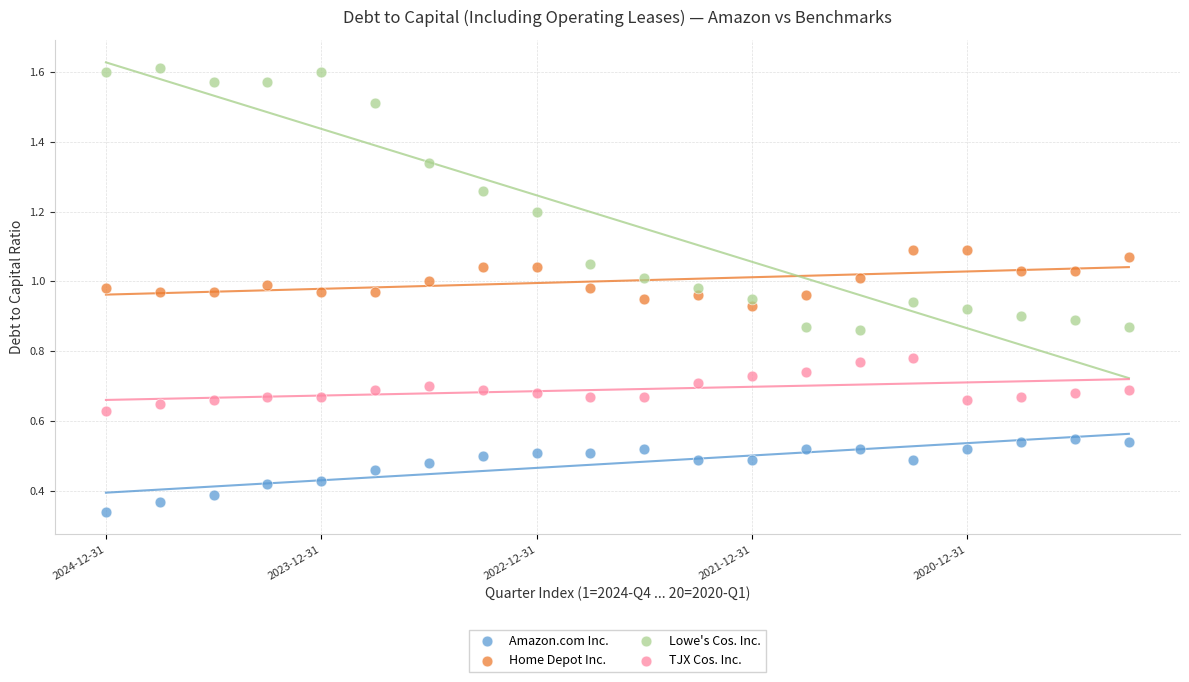

What are all the series names shown in the legend?

Amazon.com Inc., Home Depot Inc., Lowe's Cos. Inc., TJX Cos. Inc.